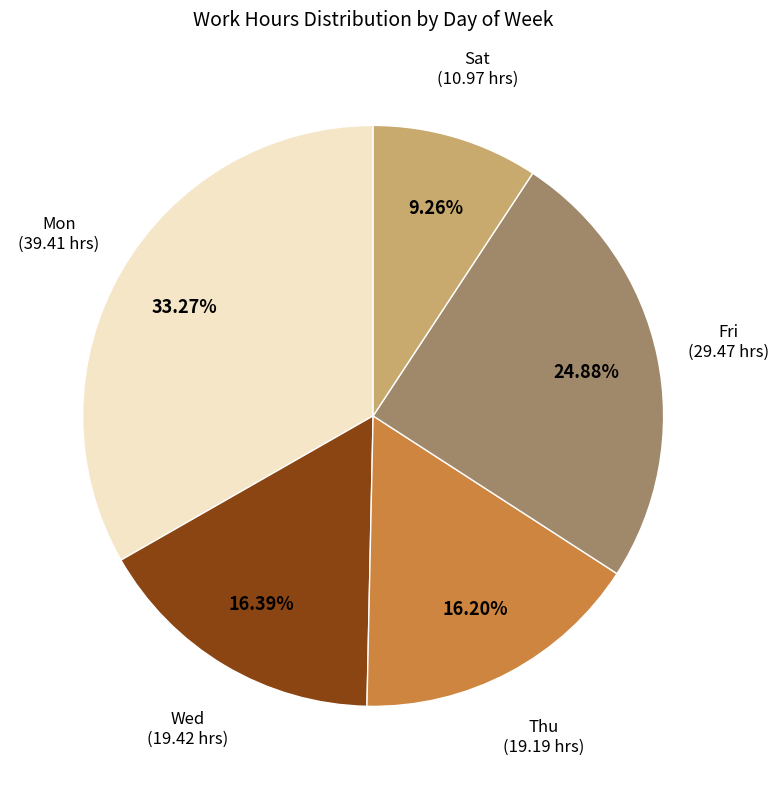

To the nearest percent, what is the average slice percentage?

20%